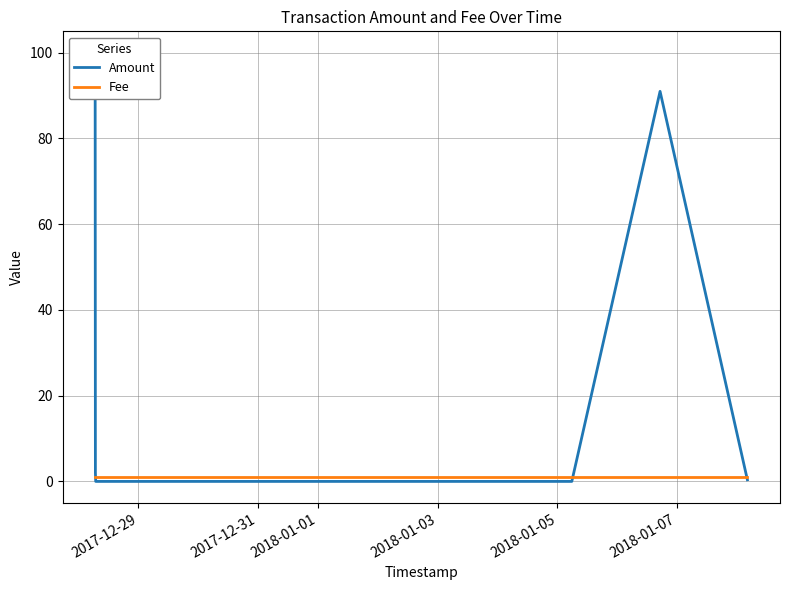

Does the chart display data point markers on the line(s)?

No